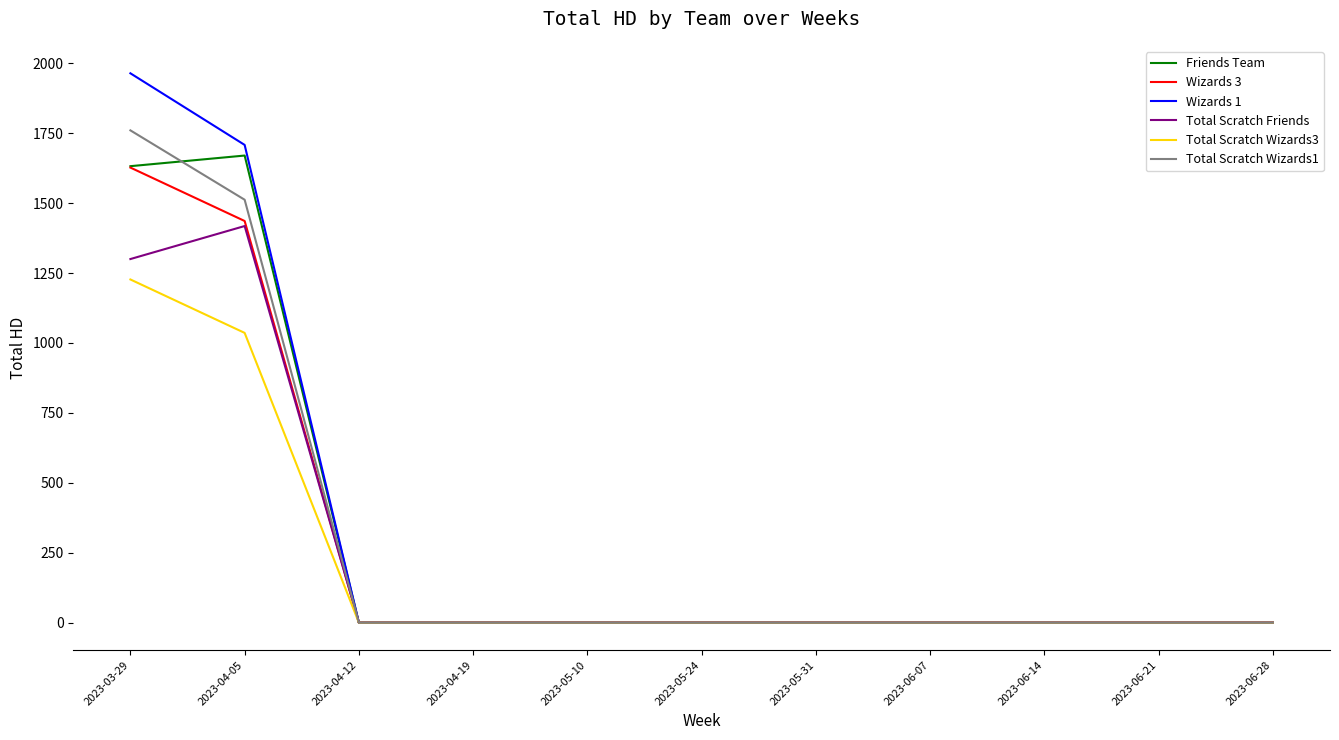

What is the greatest value displayed?

1964